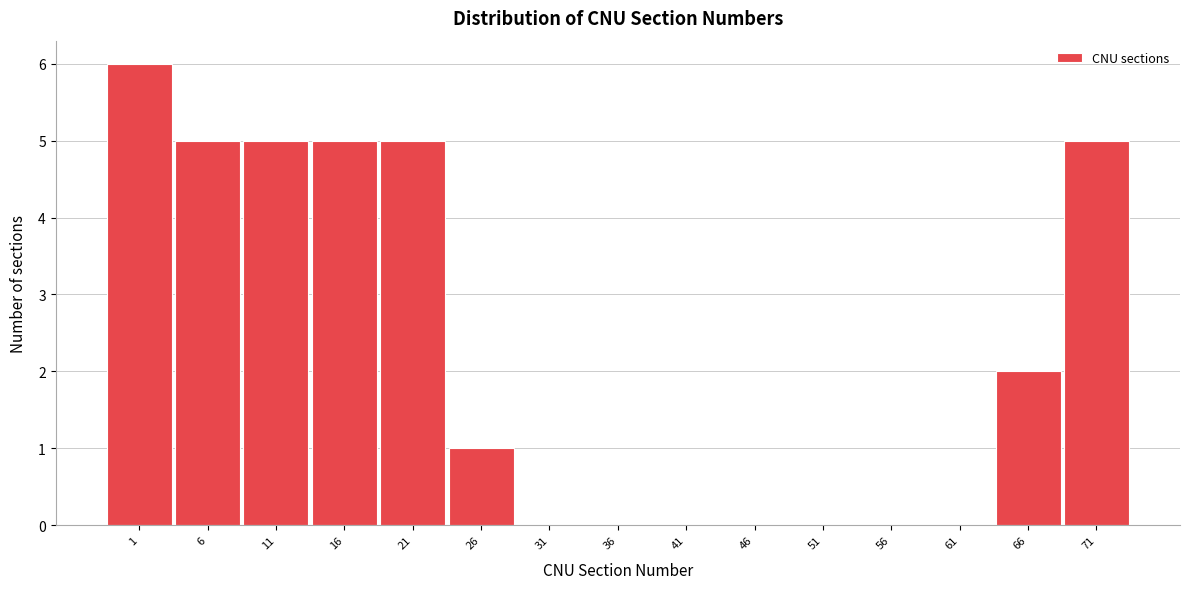

Reading left to right, list all the values displayed in this chart.

1=6	6=5	11=5	16=5	21=5	26=1	31=0	36=0	41=0	46=0	51=0	56=0	61=0	66=2	71=5